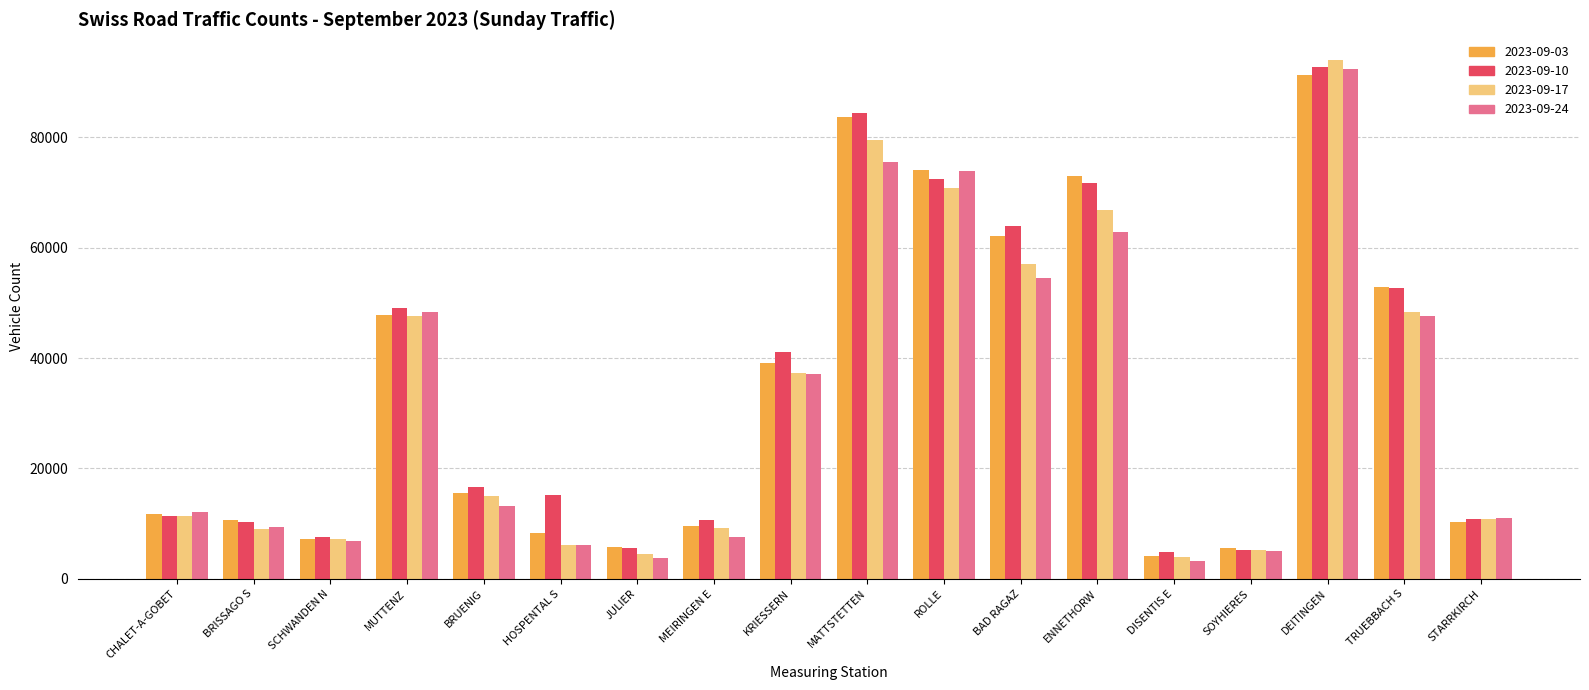

Rank the series by their average value, from lowest to highest.

2023-09-24, 2023-09-17, 2023-09-03, 2023-09-10